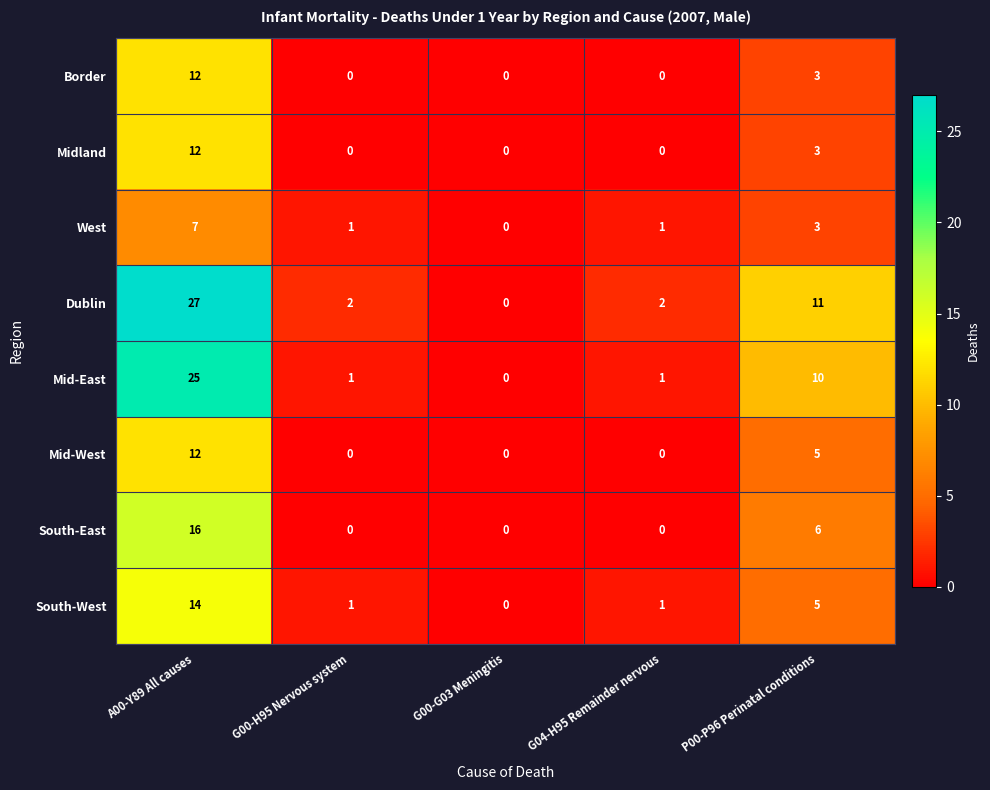

What is the spread (max minus min) of values at A00-Y89 All causes?

20